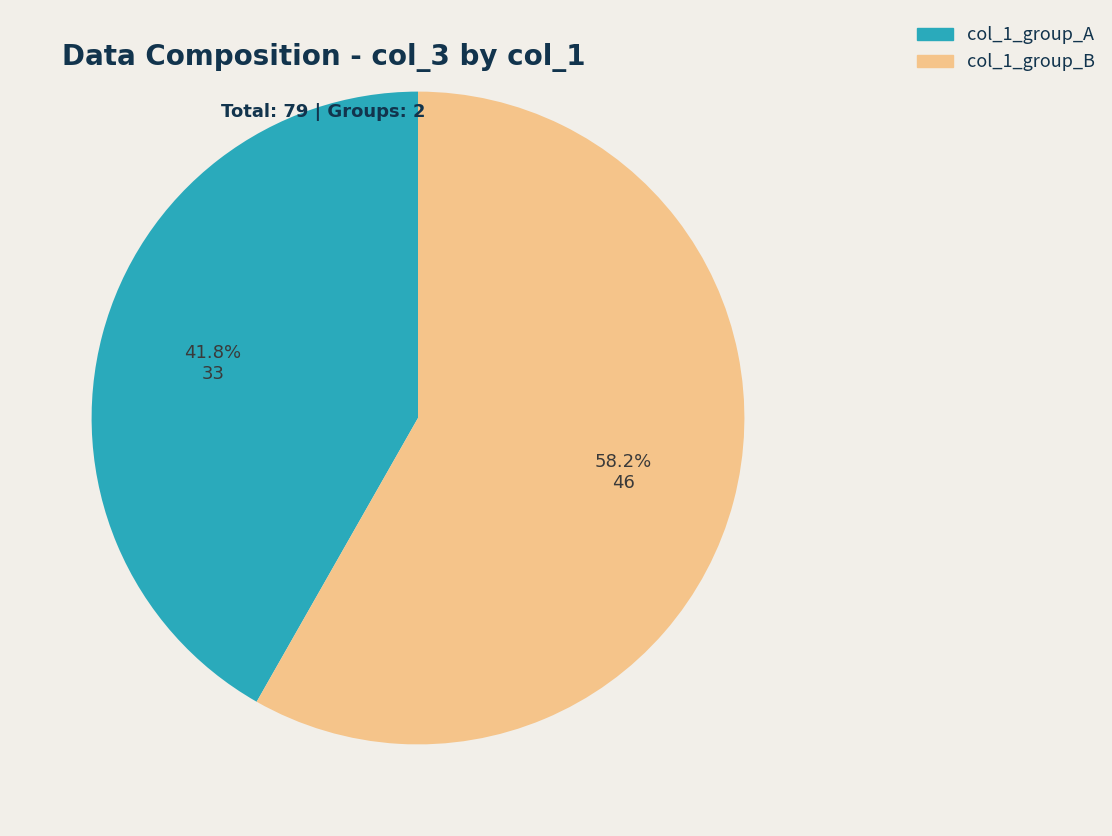

Rank the categories by value from lowest to highest.

col_1_group_A, col_1_group_B